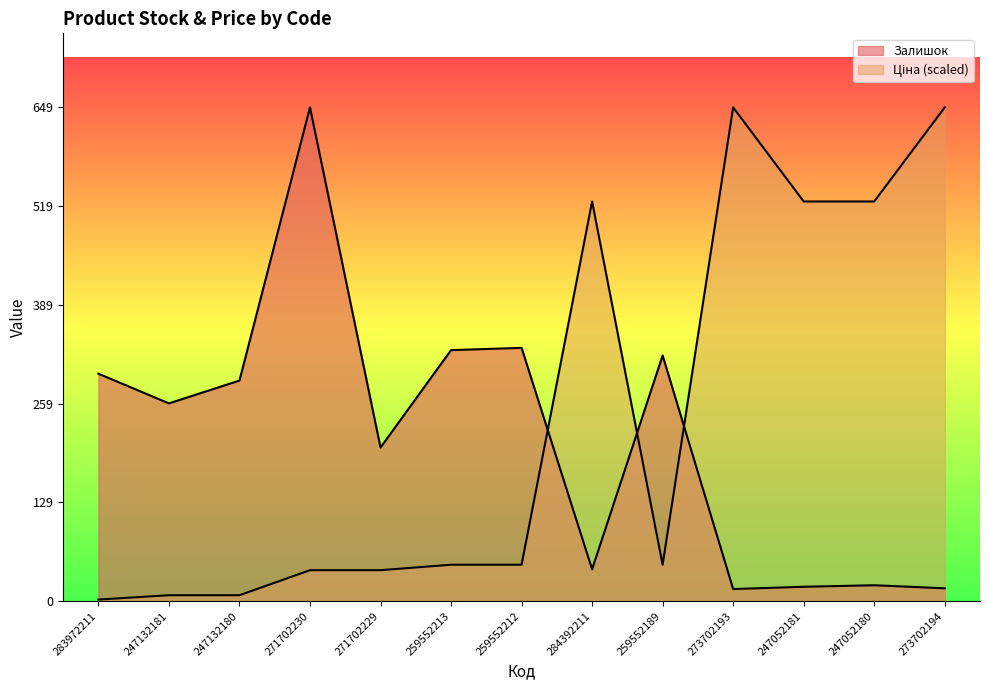

What is the difference between the second highest and minimum values in the Залишок series?

317.0